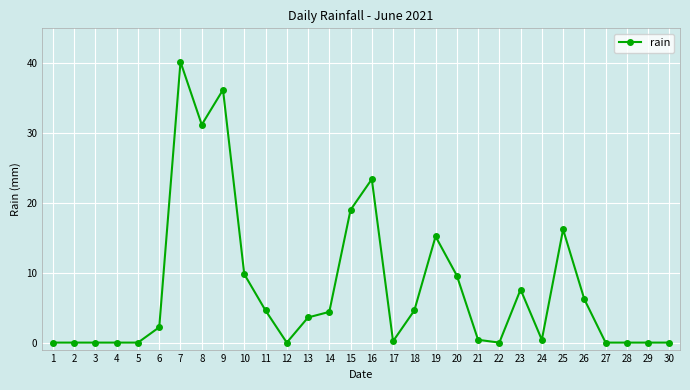

What is the average value?

7.8